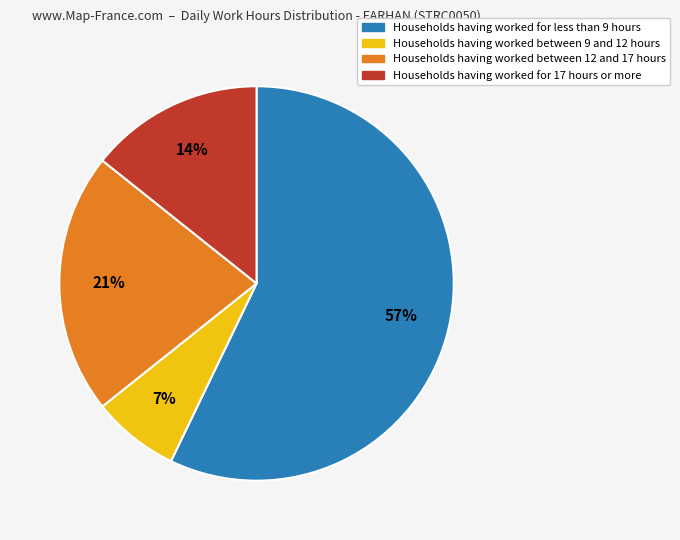

Is there a majority slice in this chart?

Yes